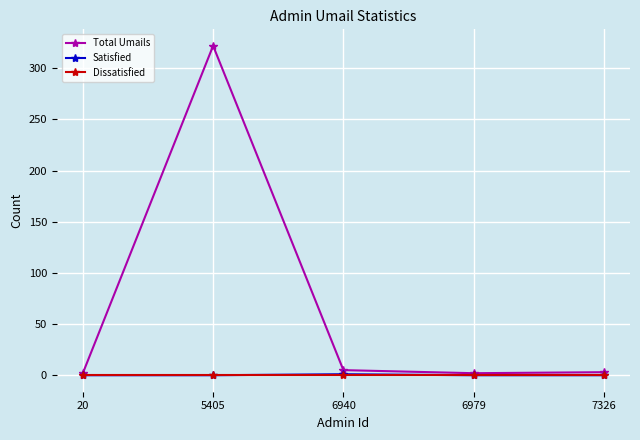

What is the highest value of the Total Umails series?

322